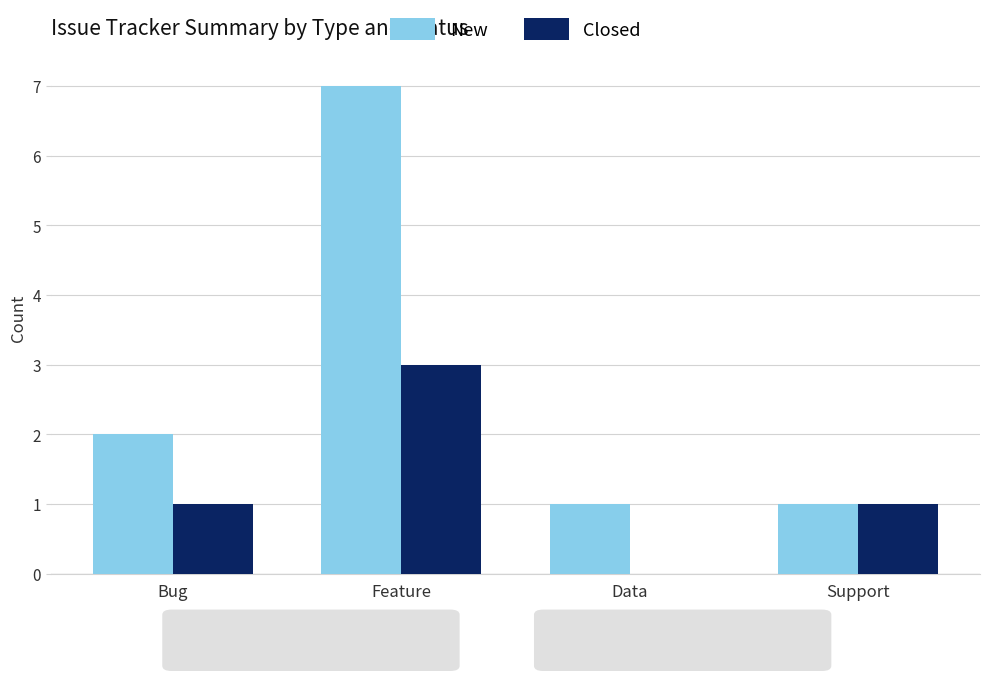

Where is New nearest to the value 4?

Bug